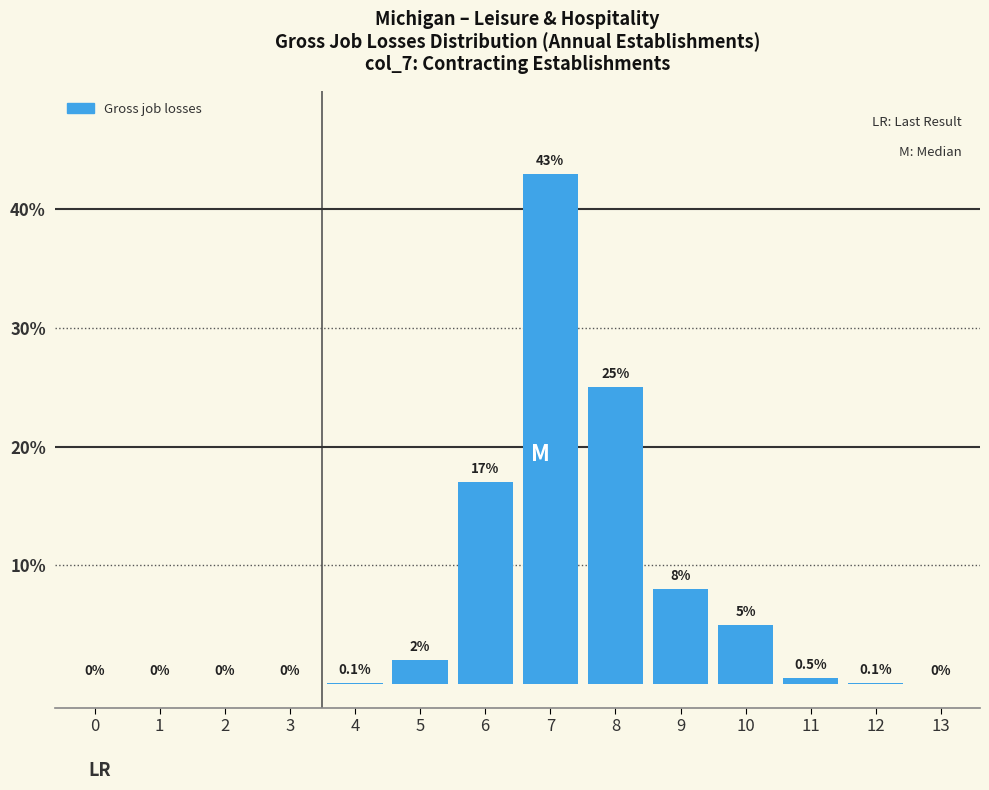

Reading left to right, extract all data points from this chart.

0=0.0	1=0.0	2=0.0	3=0.0	4=0.1	5=2.0	6=17.0	7=43.0	8=25.0	9=8.0	10=5.0	11=0.5	12=0.1	13=0.0